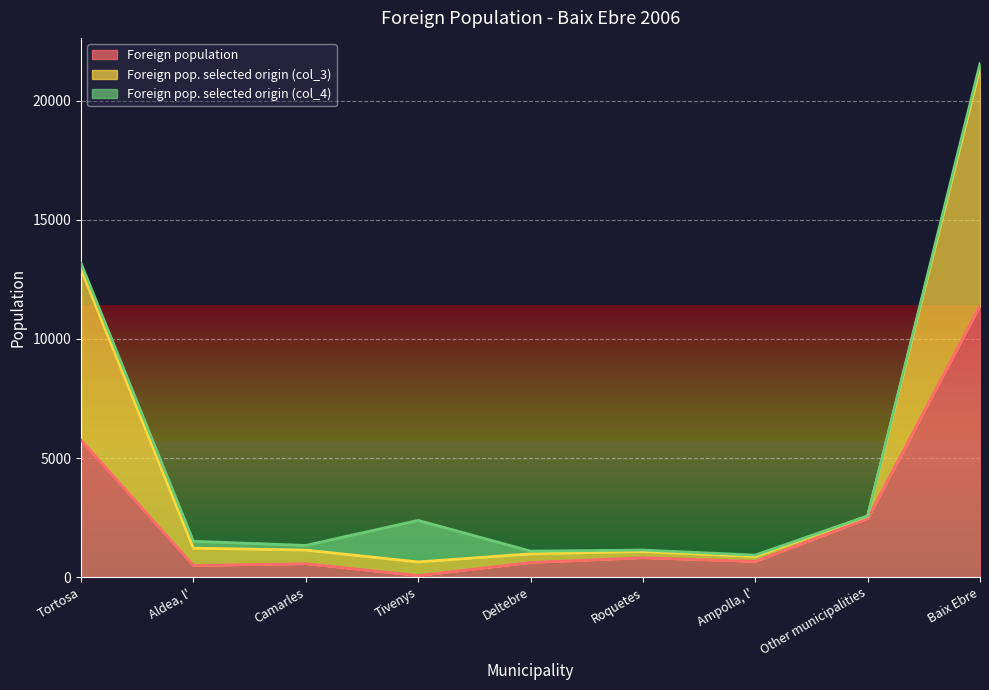

What is the average value of the Foreign pop. selected origin (col_3) series?

5075